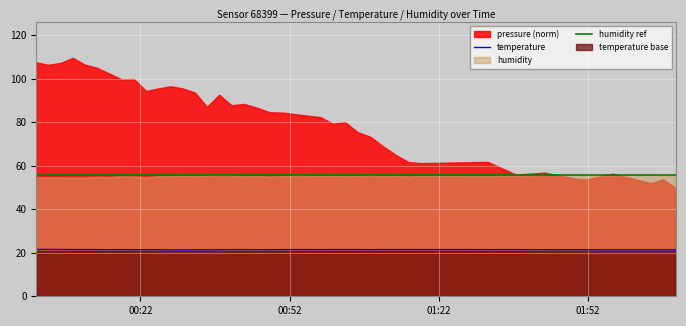

True or false: temperature has more than 2 points higher than both neighbors.

True